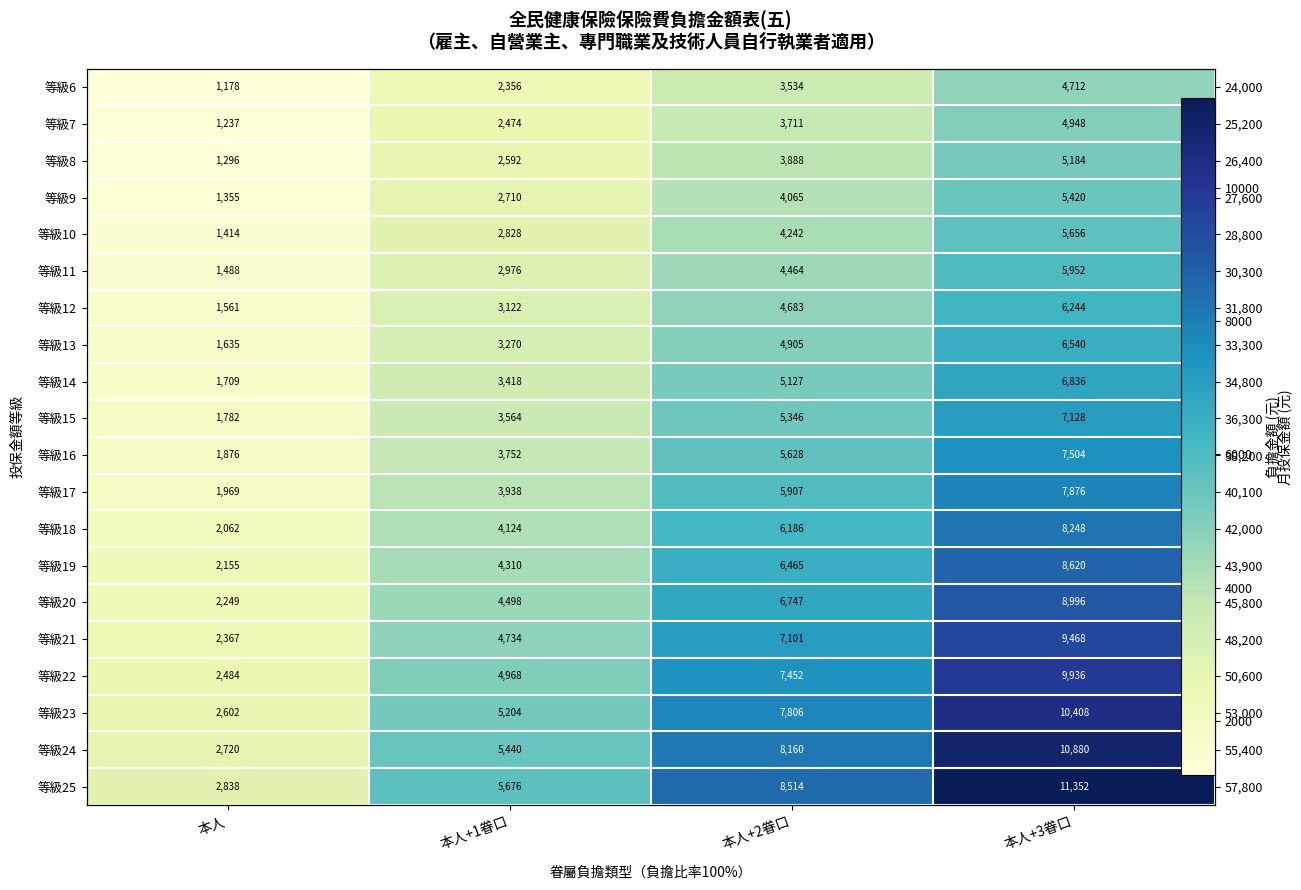

Is the value of 等級18 at 本人+2眷口 greater than the value of 等級10 at 本人+1眷口?

Yes